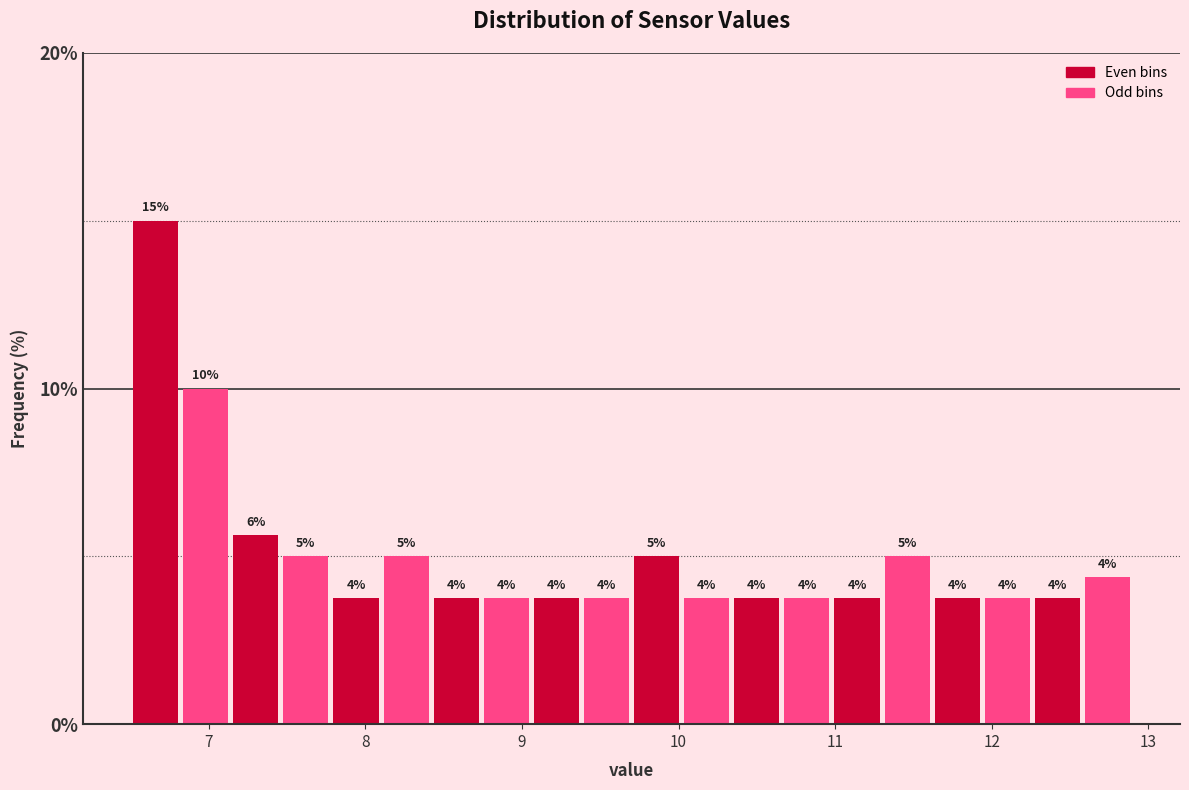

Around what value on the x-axis is the tallest bar? Give the approximate position of its centre, as read against the axis.

6.7